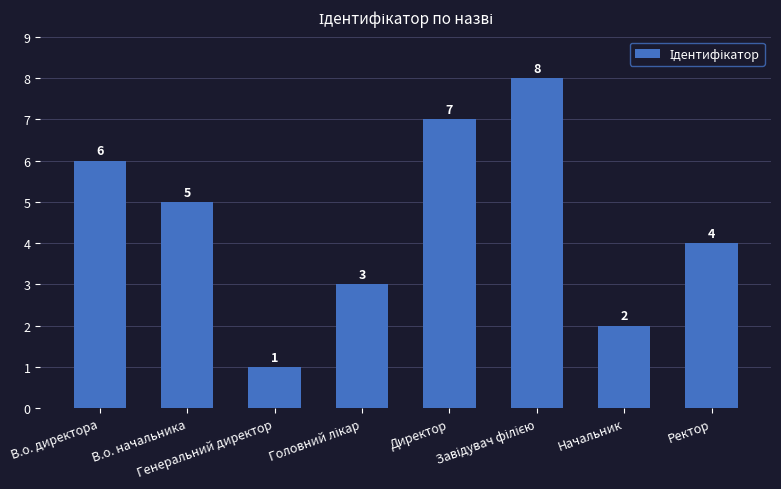

What is the sum of all values?

36